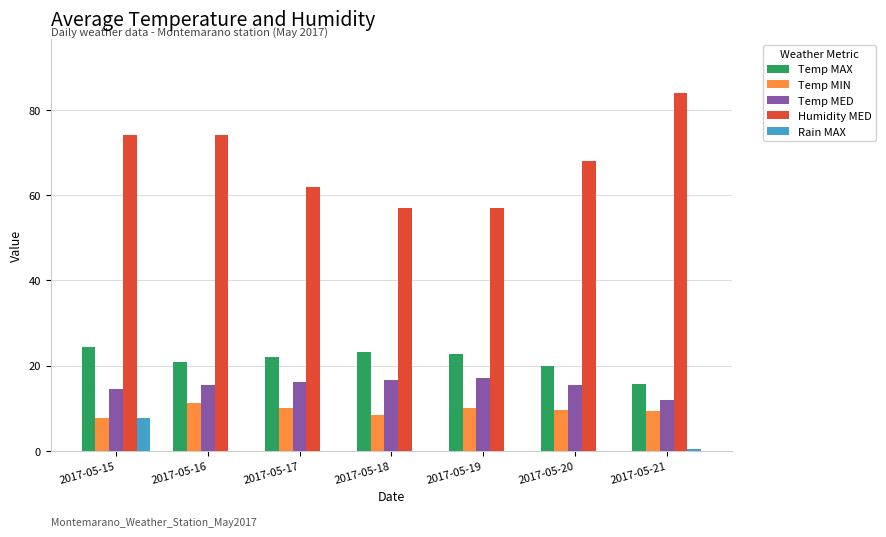

Which series has the largest range (max minus min)?

Humidity MED